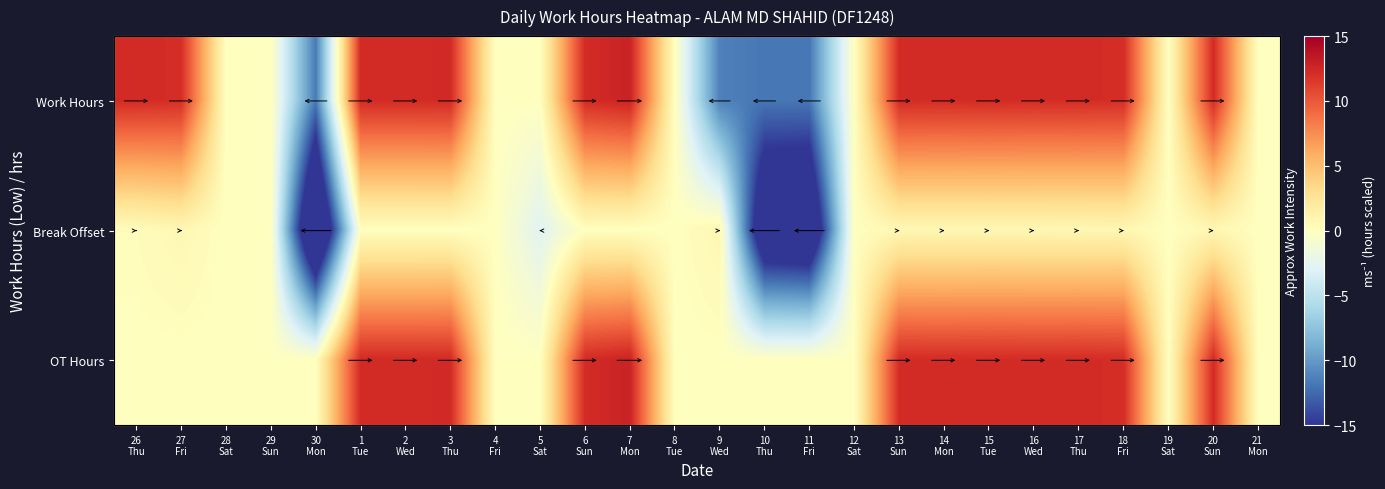

How many data points in Work Hours are less than 12?

12